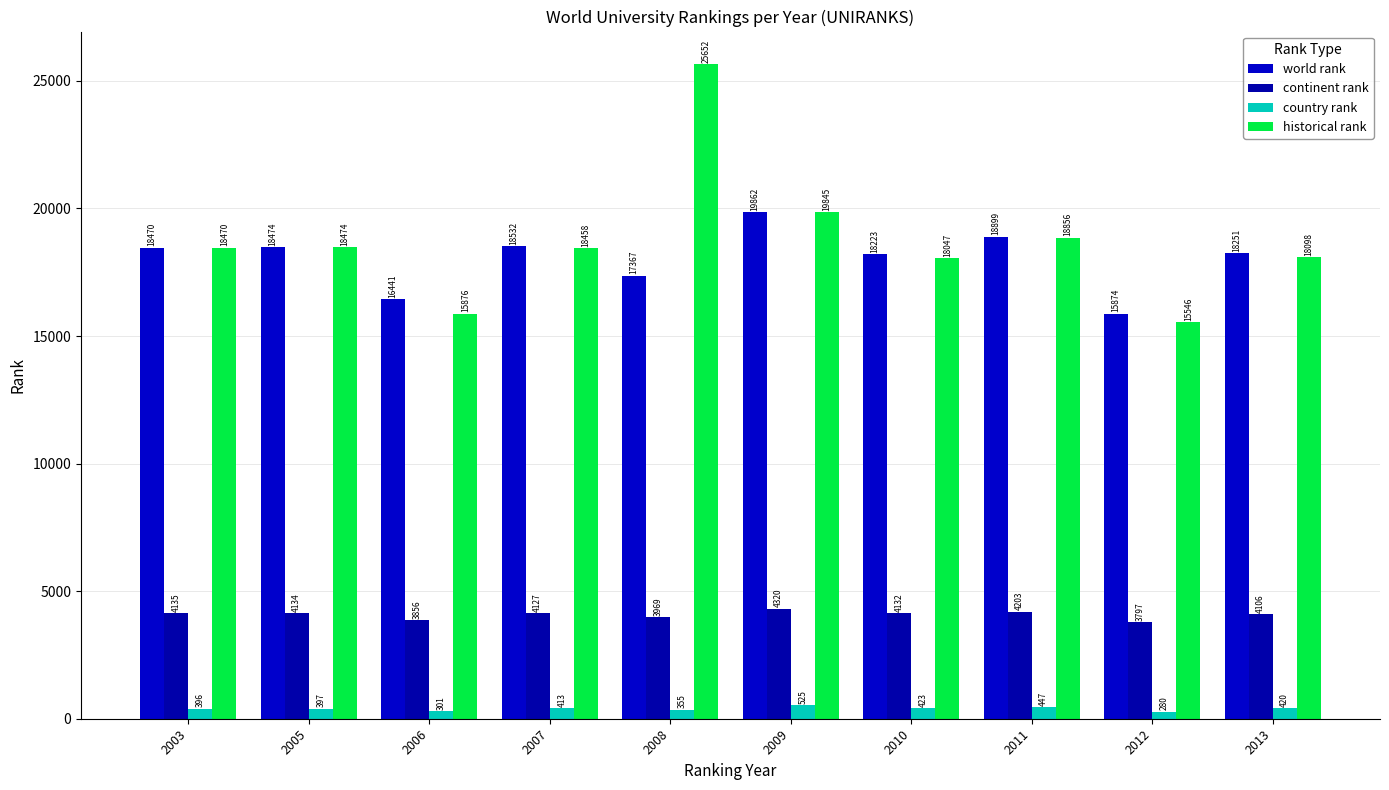

What is the approximate value of world rank at 2006, to the nearest 50?

16450